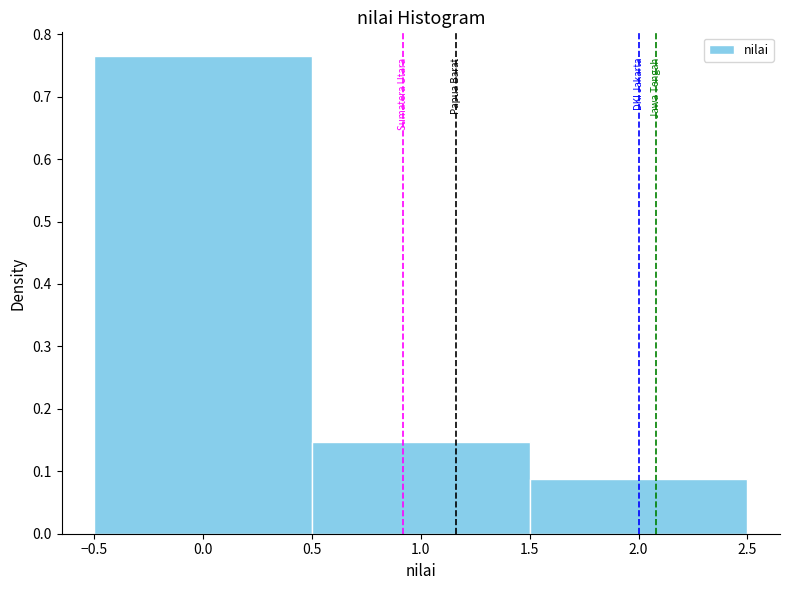

How tall is the bar that spans 0.5 to 1.5 on the x-axis? The values are not printed on the chart, so give them approximately, as read against the axis.

0.15